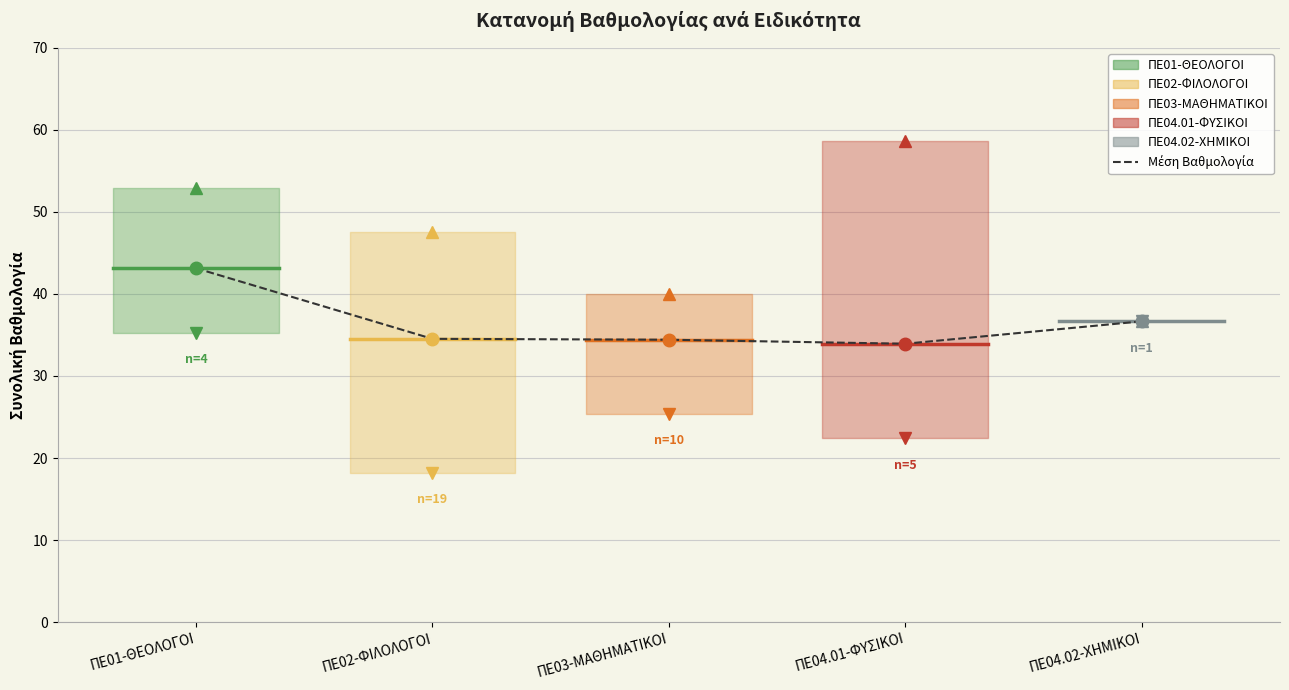

The value at ΠΕ03-ΜΑΘΗΜΑΤΙΚΟΙ is 34.4. True or false?

True